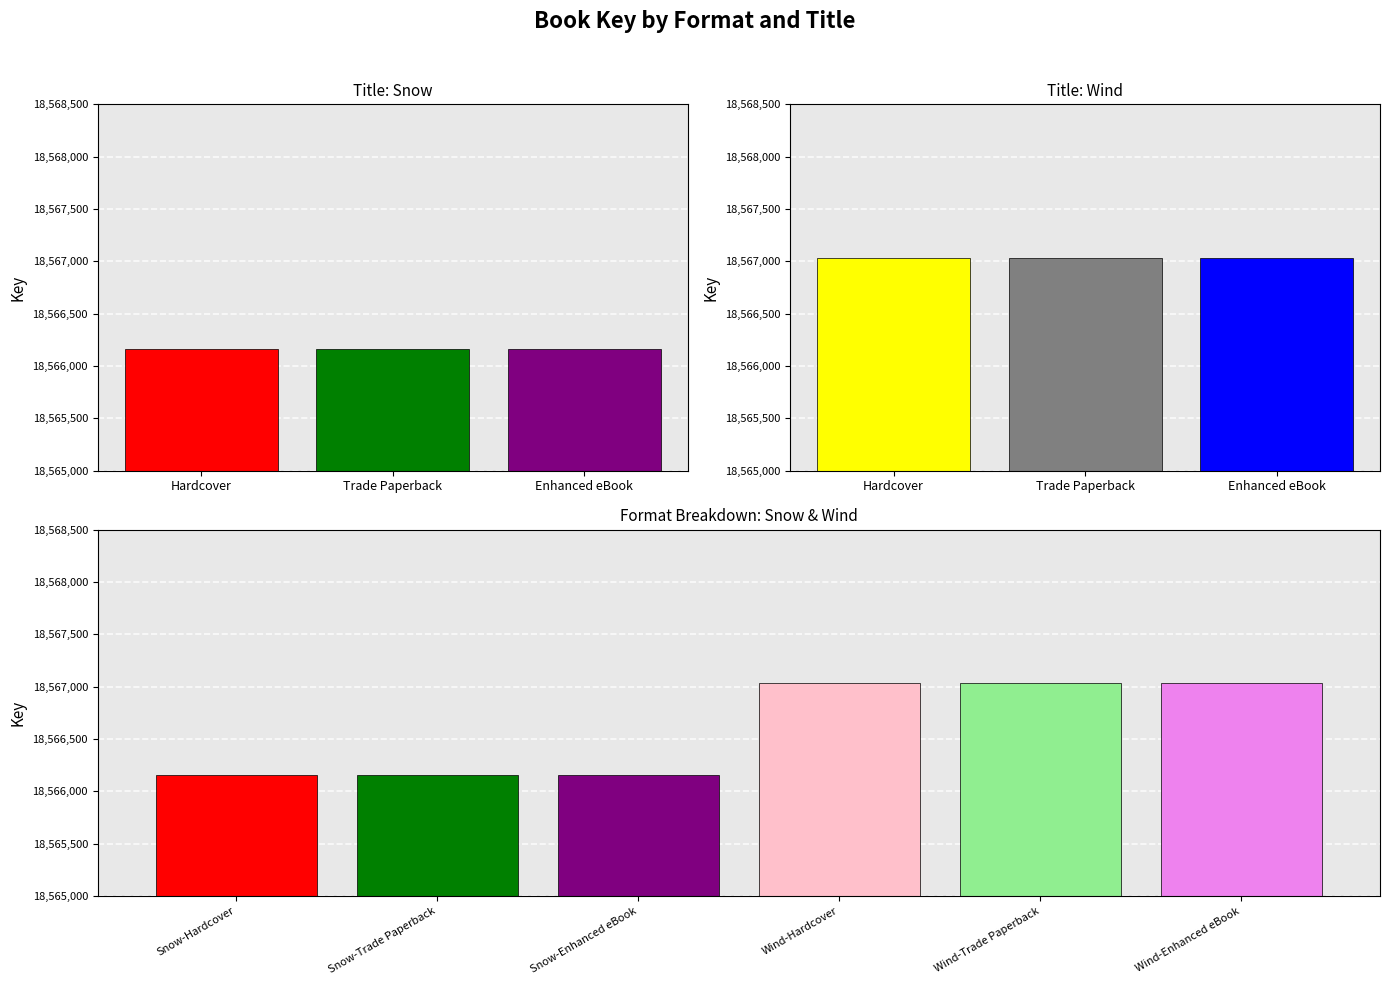

At which category is the sum across all series the highest?

Hardcover